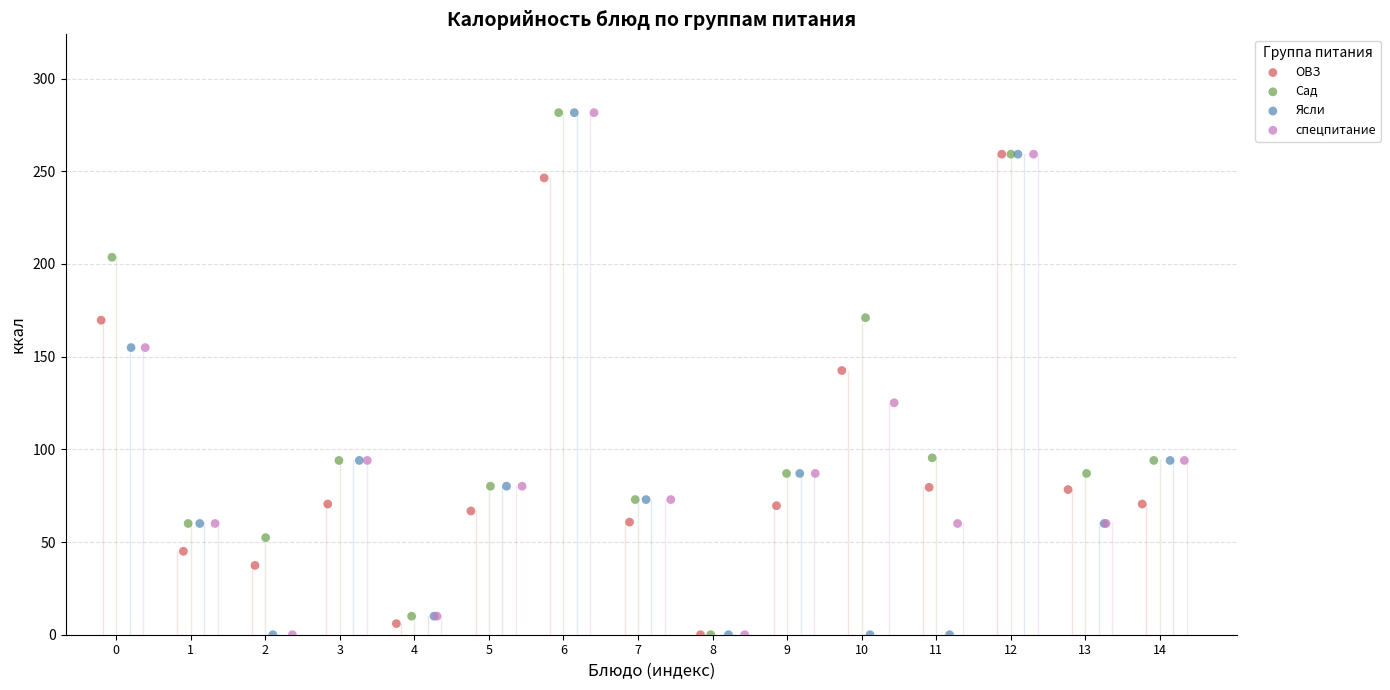

What are all the series names shown in the legend?

ОВЗ, Сад, Ясли, спецпитание